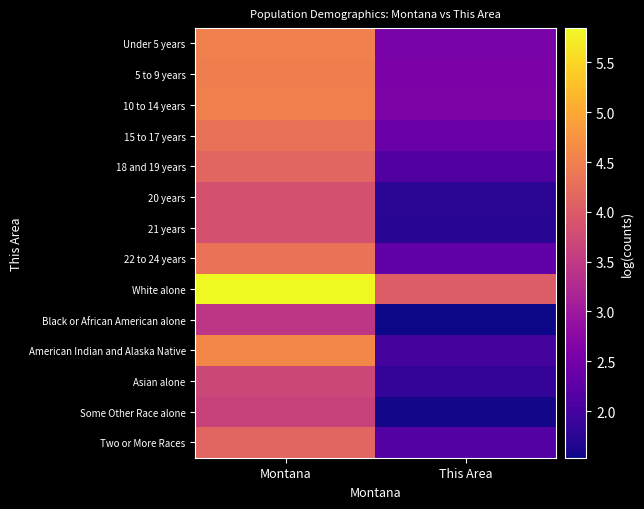

What is the total value across all series at Montana?

59.3